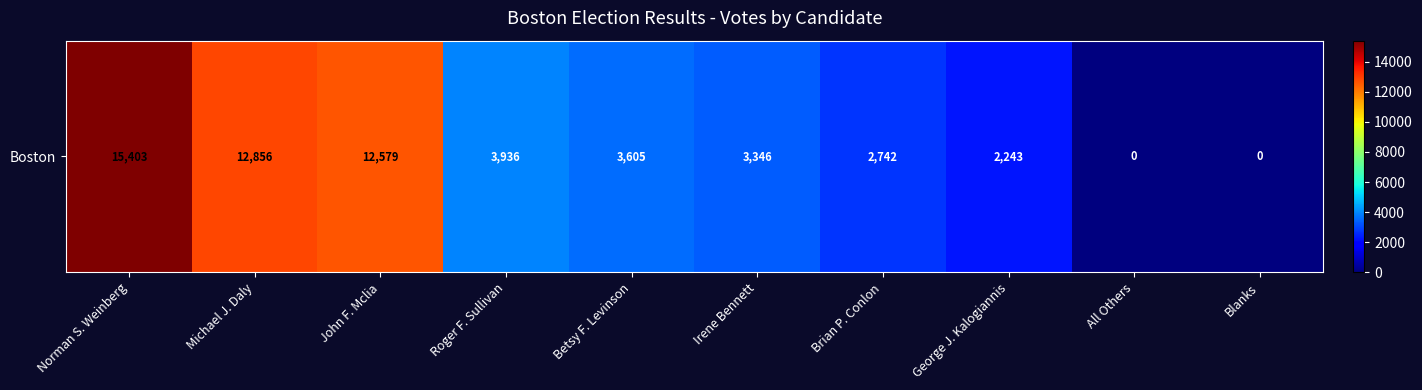

How many values are below 3605?

5